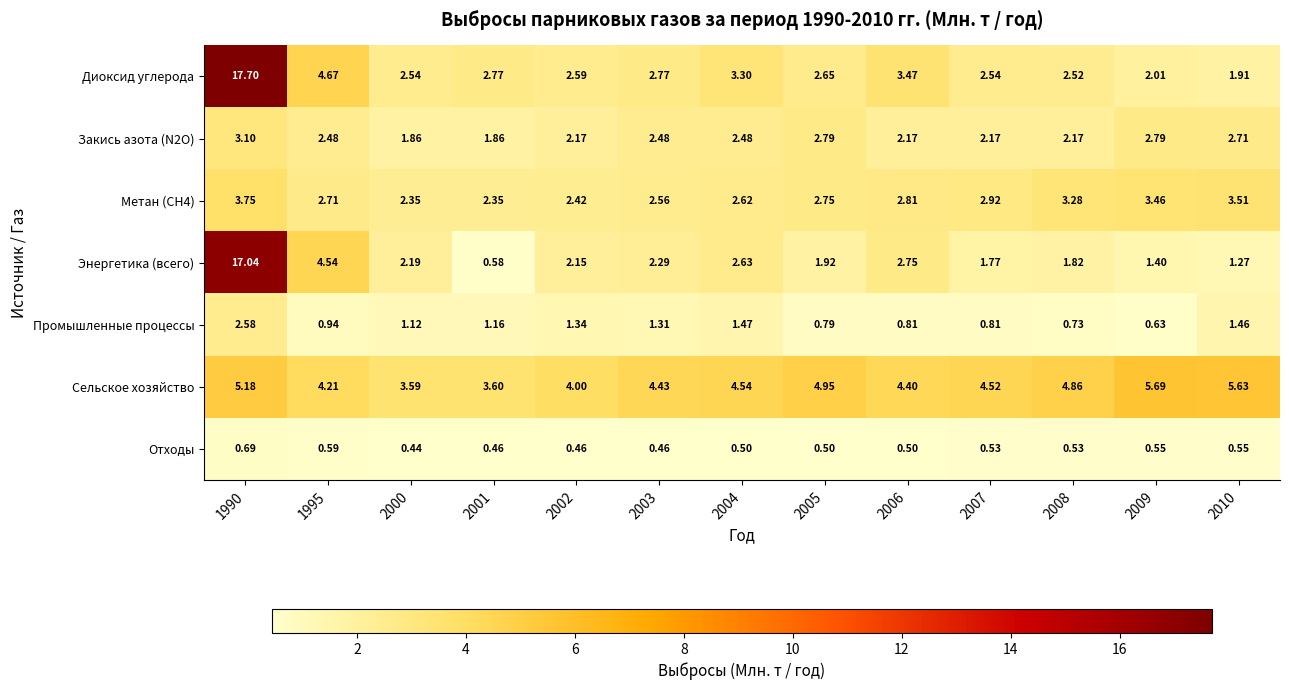

Which series has the widest spread of values?

Энергетика (всего)